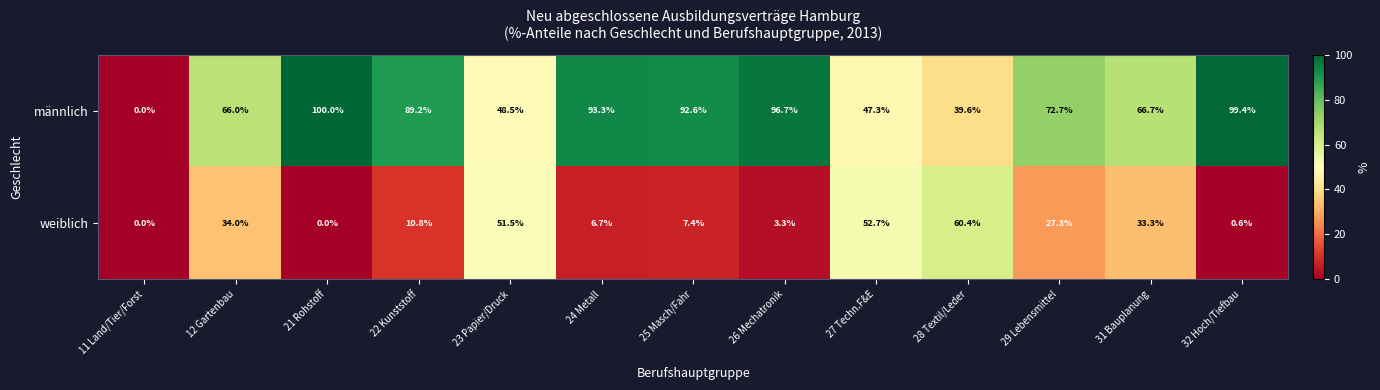

Which series has the widest spread of values?

männlich